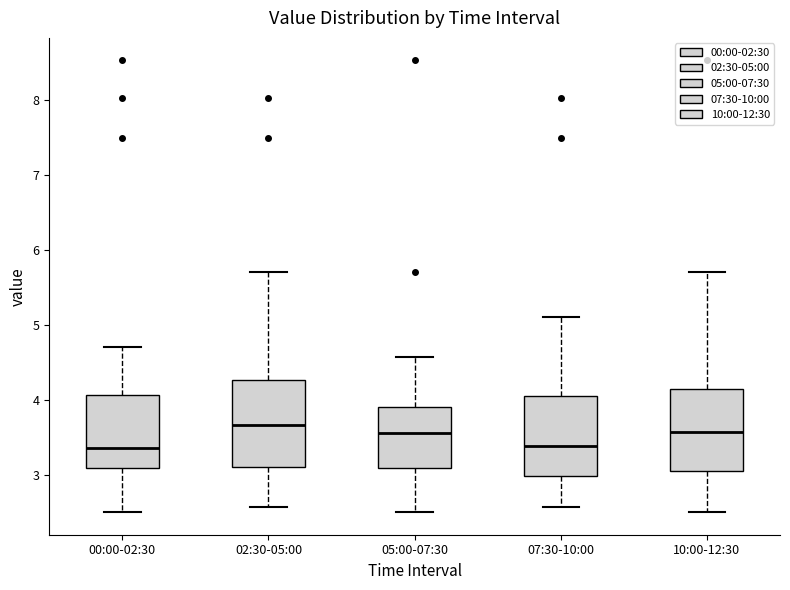

Reading left to right, read every box against the y-axis: the position of its median line, the range the box covers, and the ends of its whiskers. The values are not printed on the chart, so give them approximately, as read against the axis.

00:00-02:30: median 3.4, box 3.1 to 4.1, whiskers 2.5 to 4.7
02:30-05:00: median 3.7, box 3.1 to 4.3, whiskers 2.6 to 5.7
05:00-07:30: median 3.6, box 3.1 to 3.9, whiskers 2.5 to 4.6
07:30-10:00: median 3.4, box 3.0 to 4.1, whiskers 2.6 to 5.1
10:00-12:30: median 3.6, box 3.1 to 4.1, whiskers 2.5 to 5.7